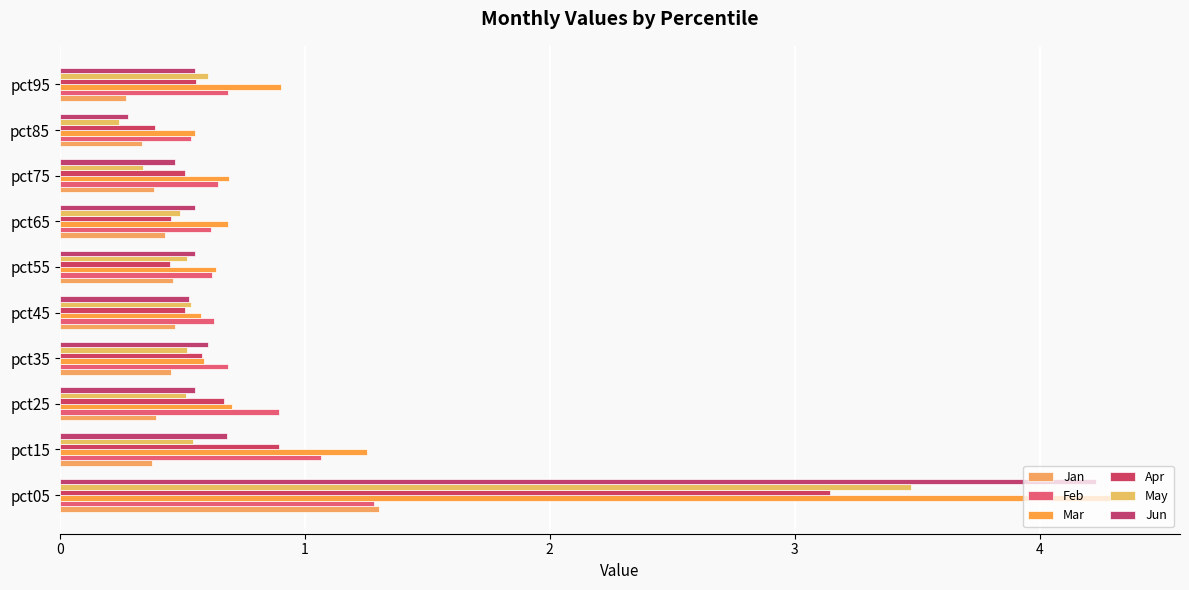

What is the maximum value shown in the chart?

4.4